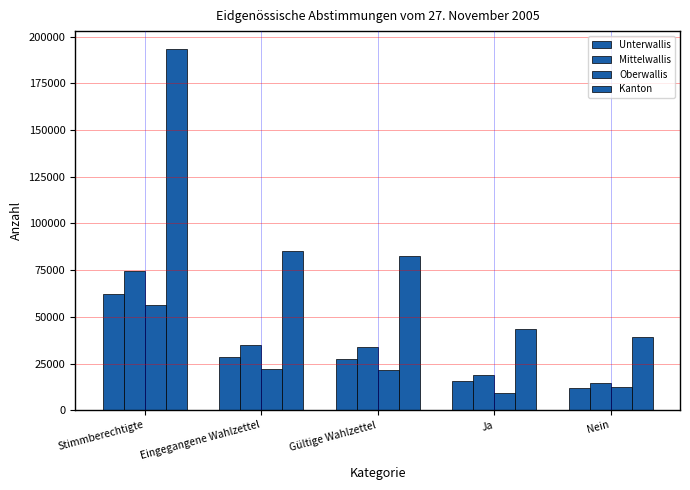

Are the bars horizontal?

No